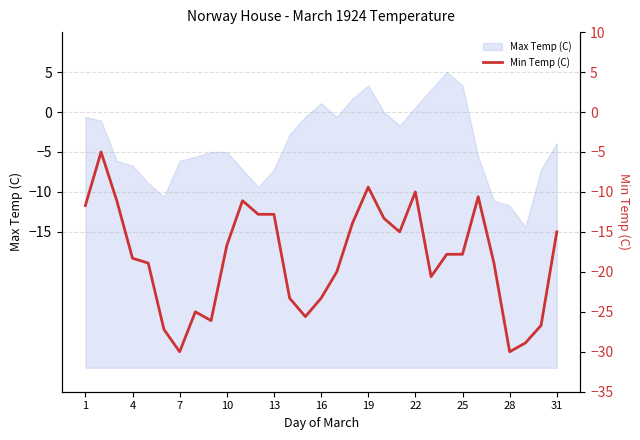

What is the lowest value of the Max Temp (C) series?

-14.4